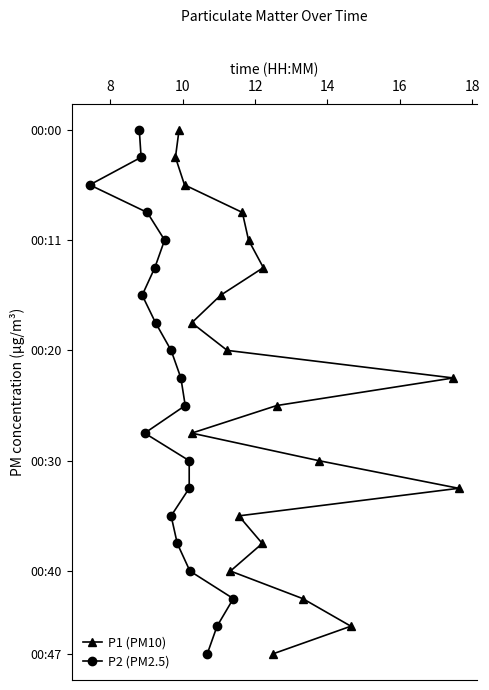

True or false: P2 (PM2.5) and P1 (PM10) intersect in this chart.

False